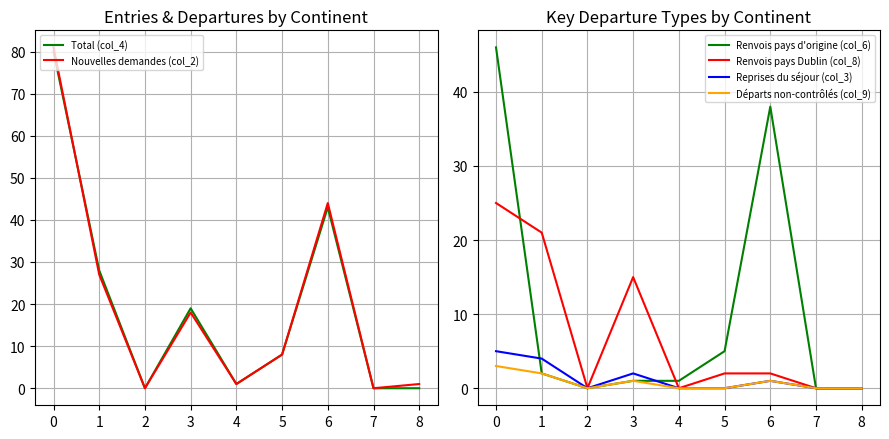

The Nouvelles demandes (col_2) series shows 1 at 8. True or false?

True